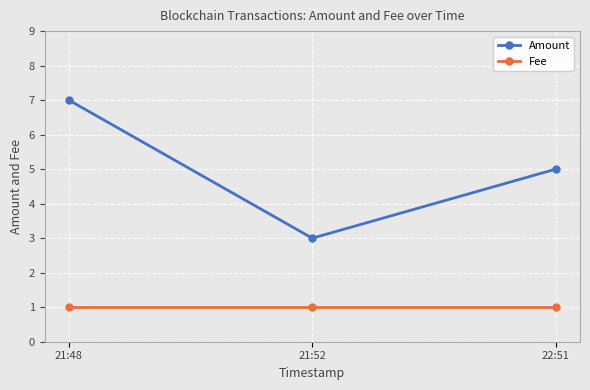

What is the maximum value for Amount?

7